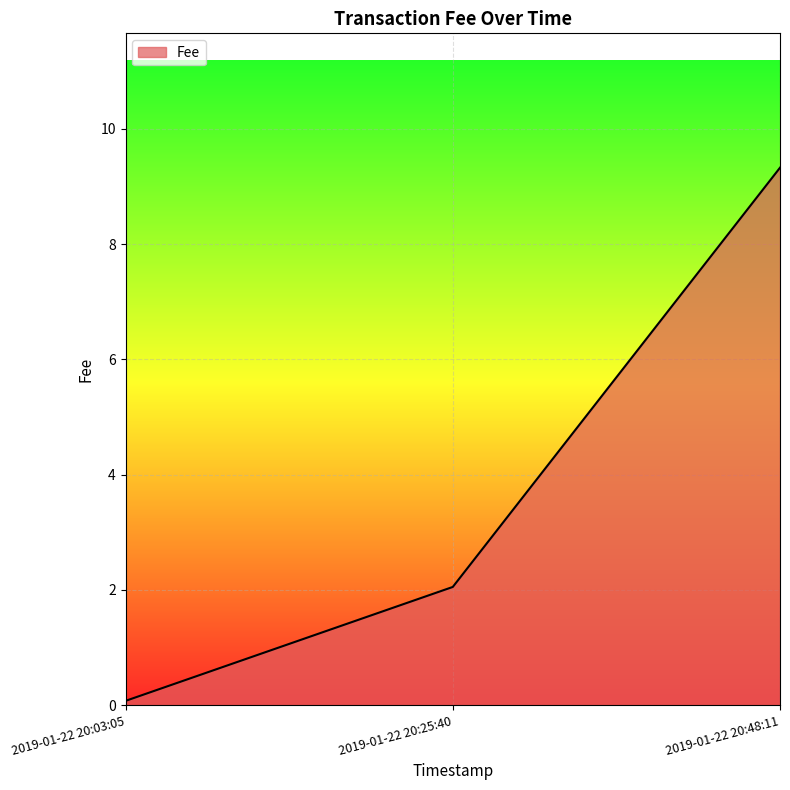

Between 2019-01-22 20:03:05 and 2019-01-22 20:48:11, which is larger?

2019-01-22 20:48:11